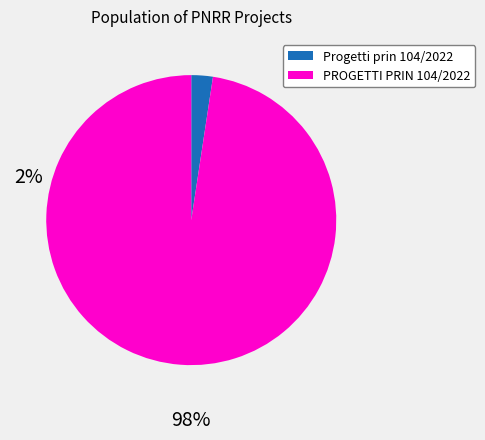

Is there a majority slice in this chart?

Yes